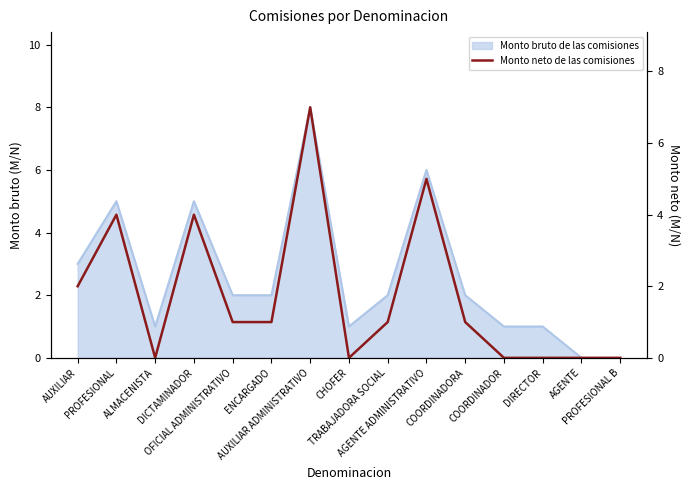

What is the maximum value shown in the chart?

7